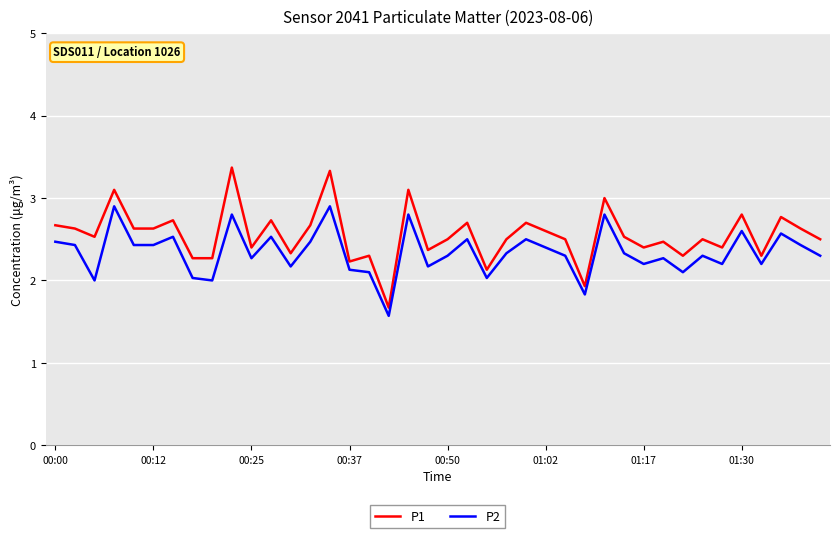

True or false: P1 has more than 0 interior local peaks.

True